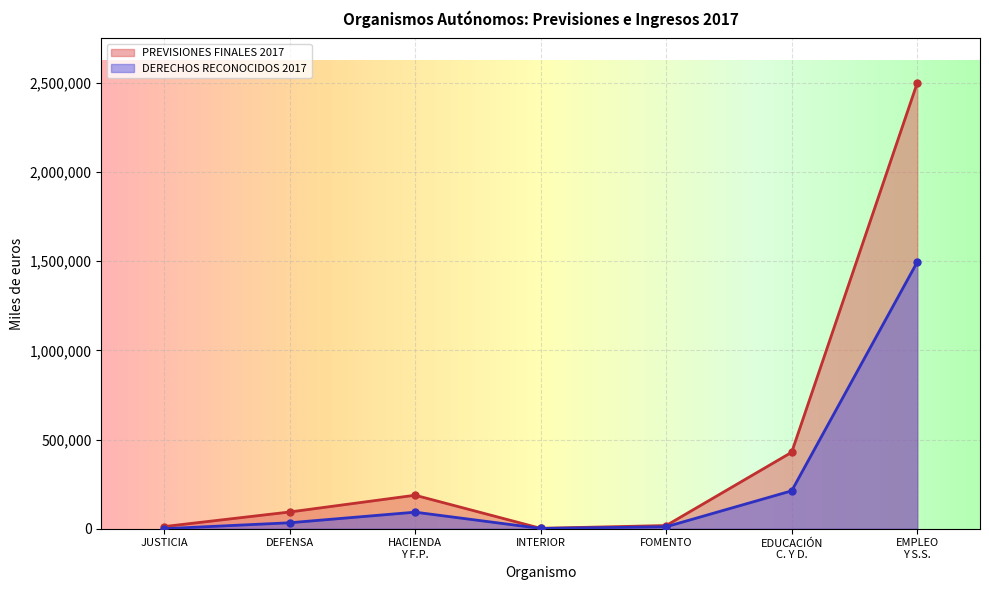

What is the smallest value displayed?

26